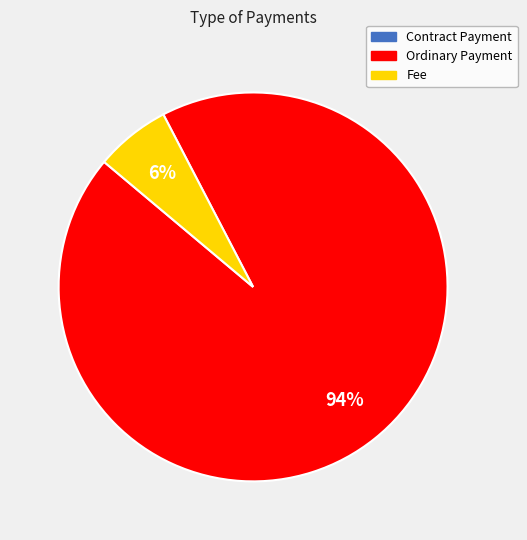

The Fee slice represents 1% of the pie. True or false?

False